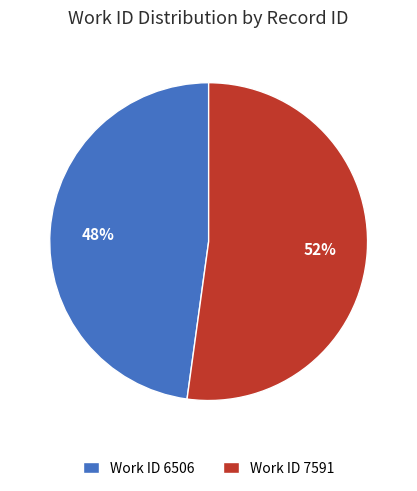

Which has a higher value, Work ID 7591 or Work ID 6506?

Work ID 7591